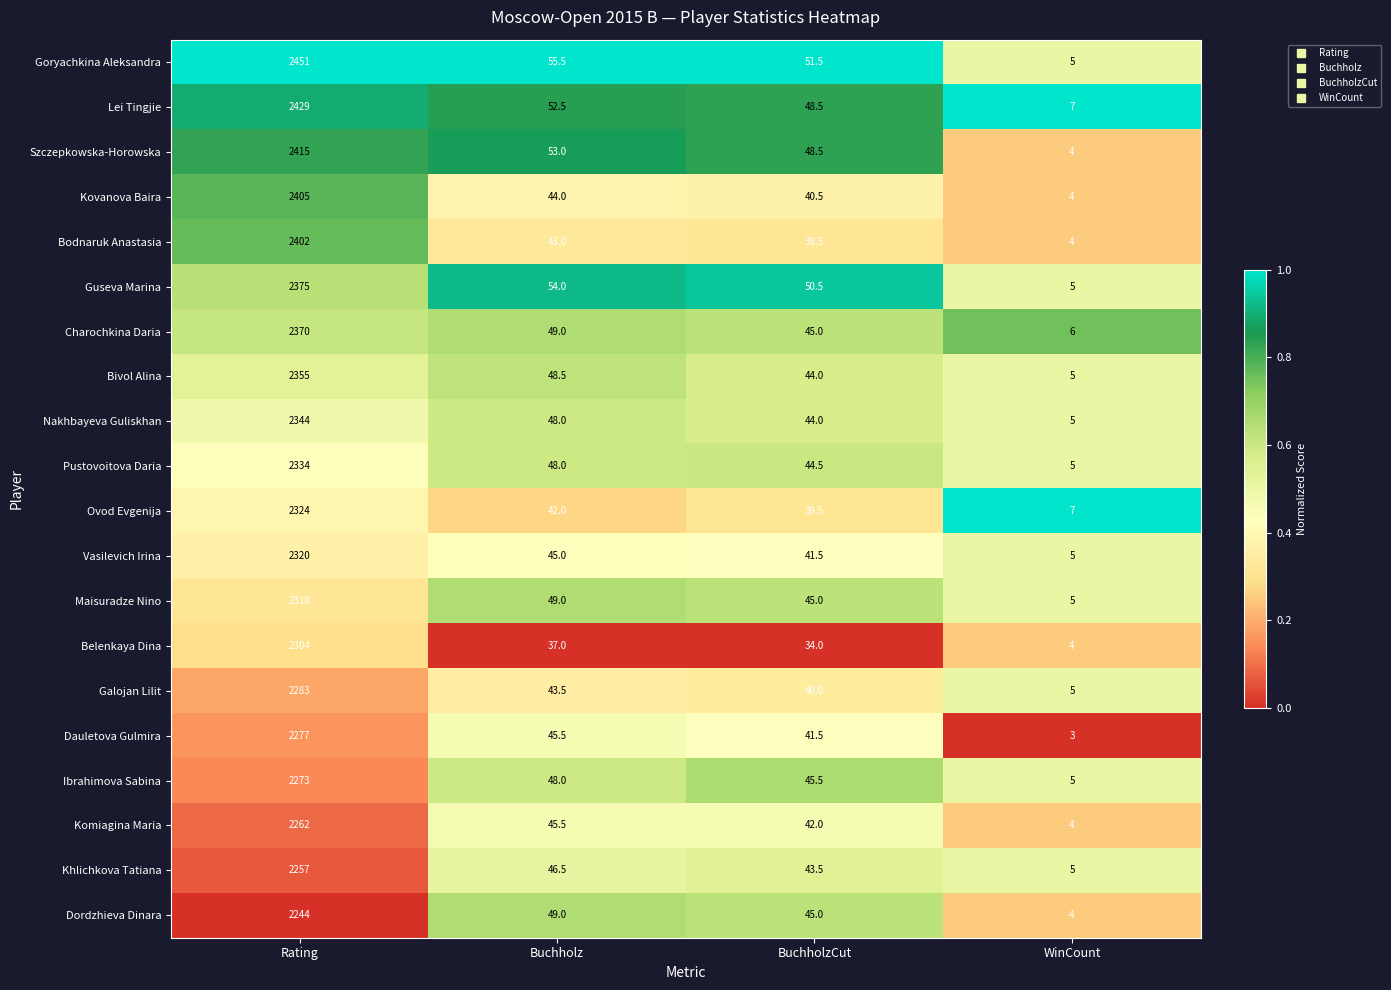

What value does the Pustovoitova Daria series have at BuchholzCut?

44.5